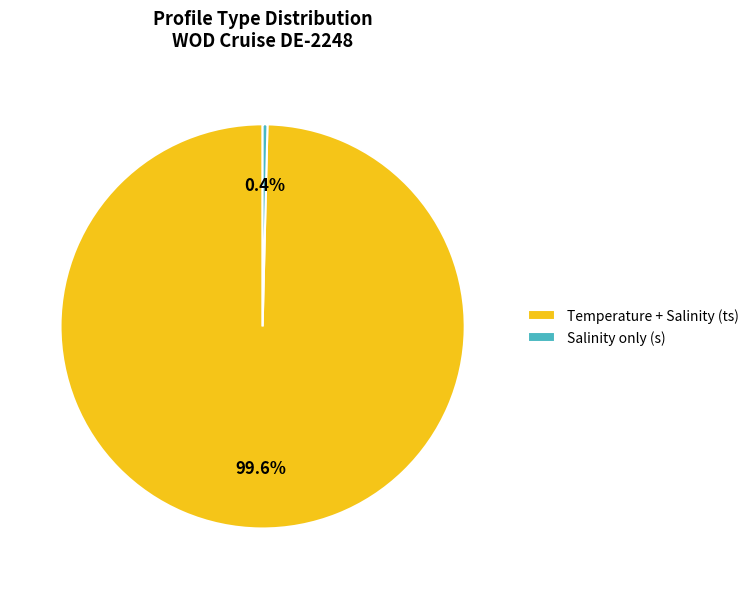

What is the largest slice in the pie chart?

Temperature + Salinity (ts)